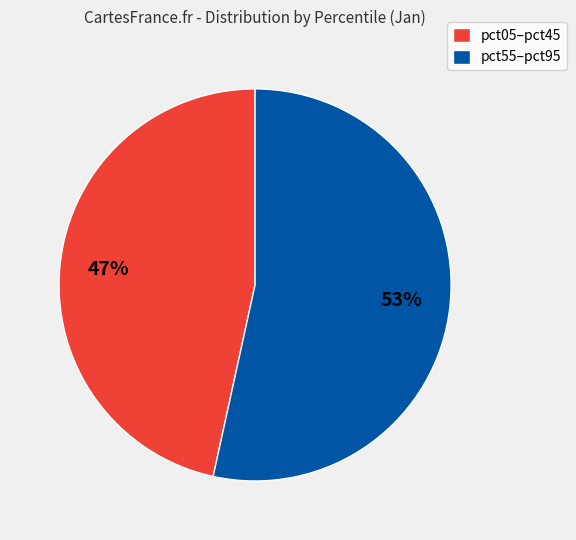

What percentage is the pct55–pct95 slice, to the nearest percent?

53%